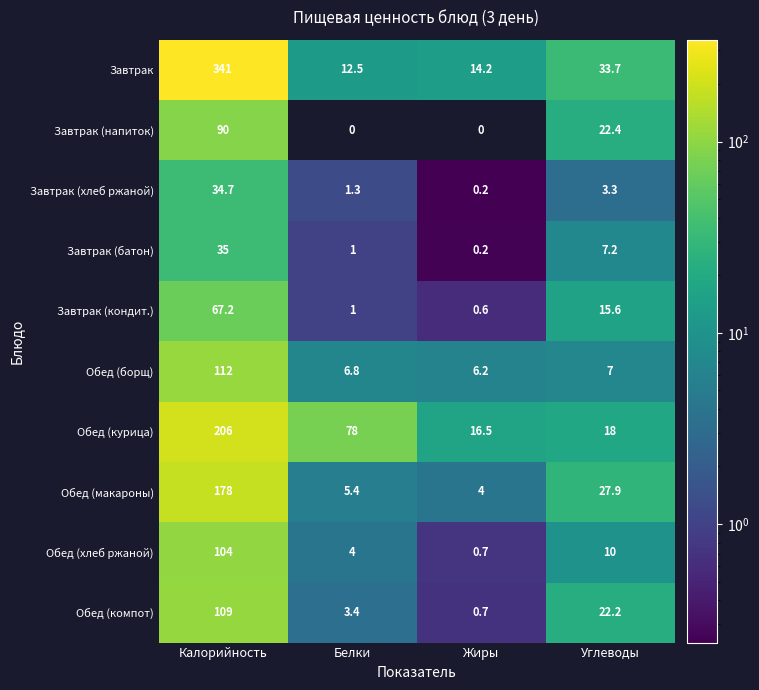

At which label is Обед (курица) closest to 111?

Белки